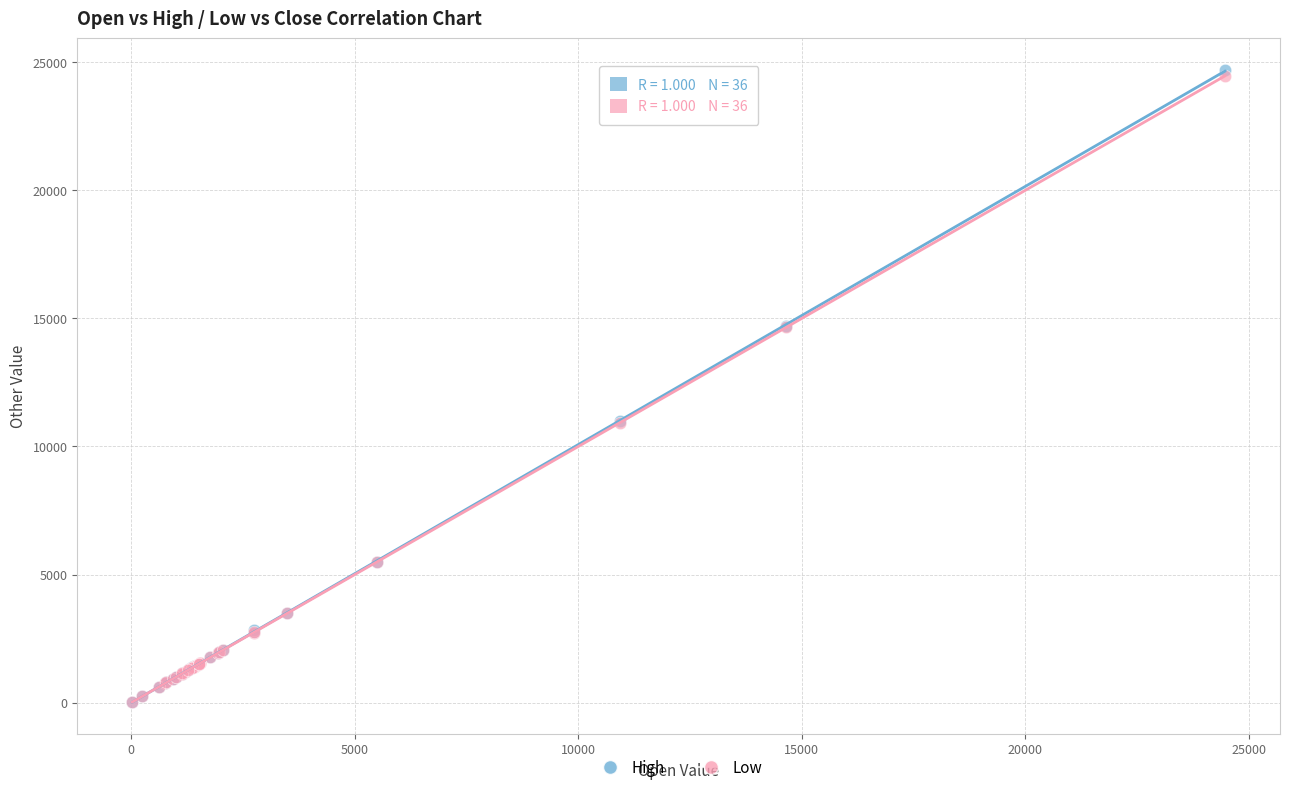

Which series has the largest Y range (max minus min)?

High